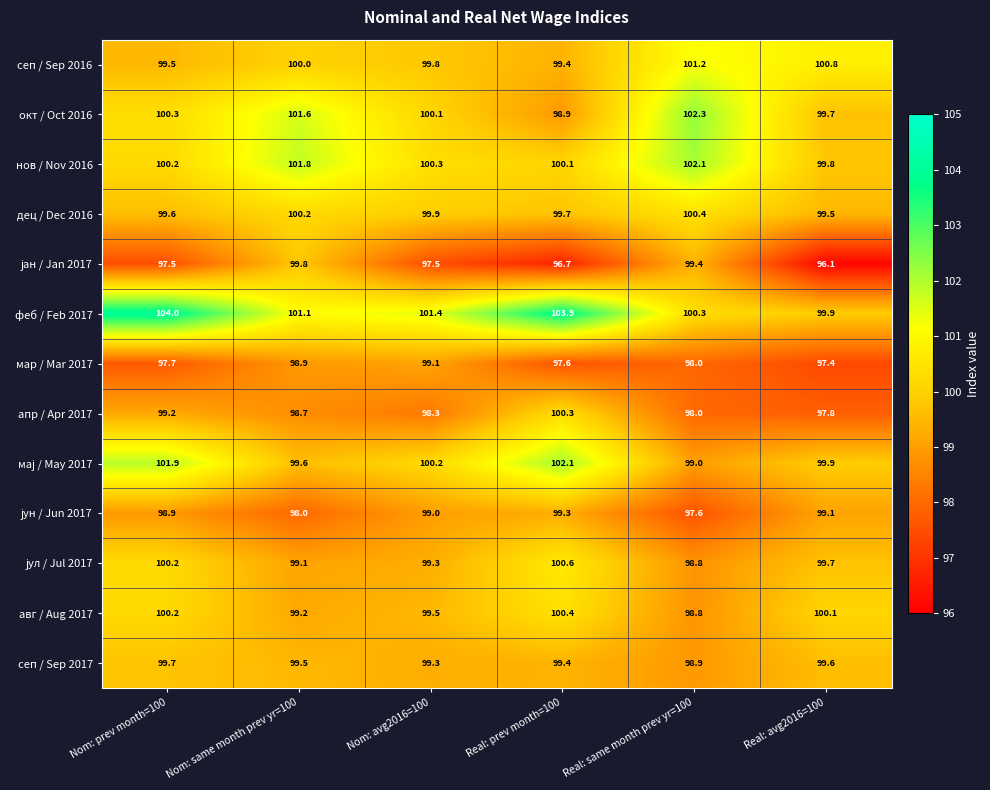

Which series has the widest spread of values?

феб / Feb 2017